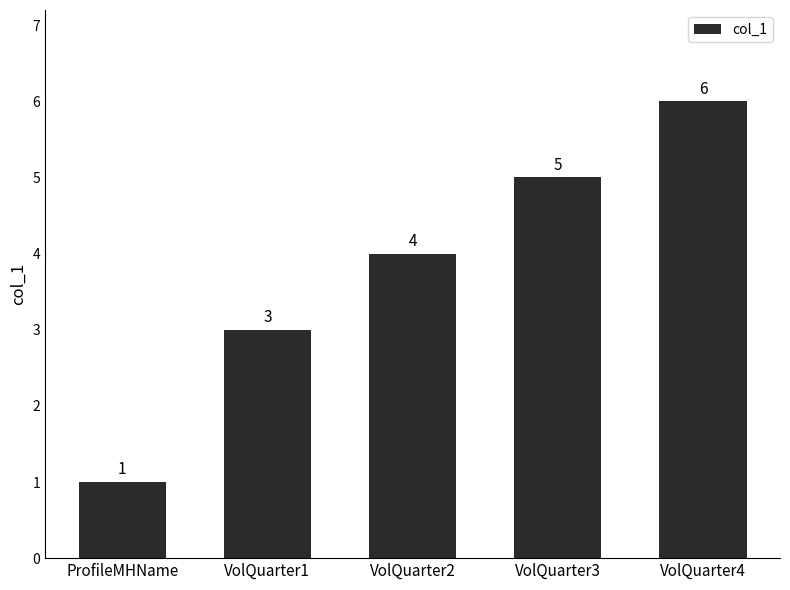

Rank the categories by value from lowest to highest.

ProfileMHName, VolQuarter1, VolQuarter2, VolQuarter3, VolQuarter4